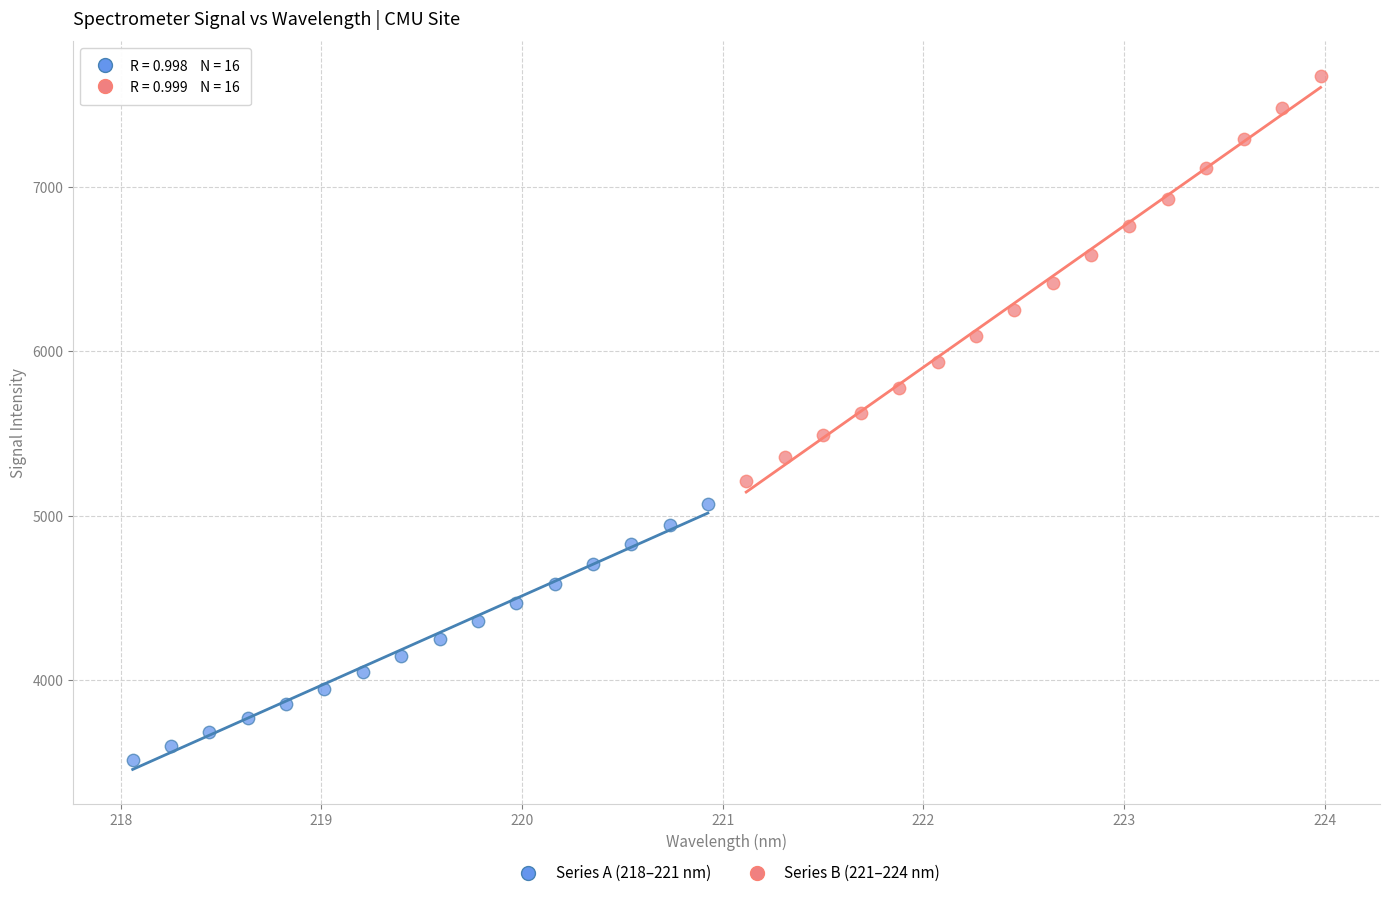

What are all the series names shown in the legend?

Series A (218–221 nm), Series B (221–224 nm)